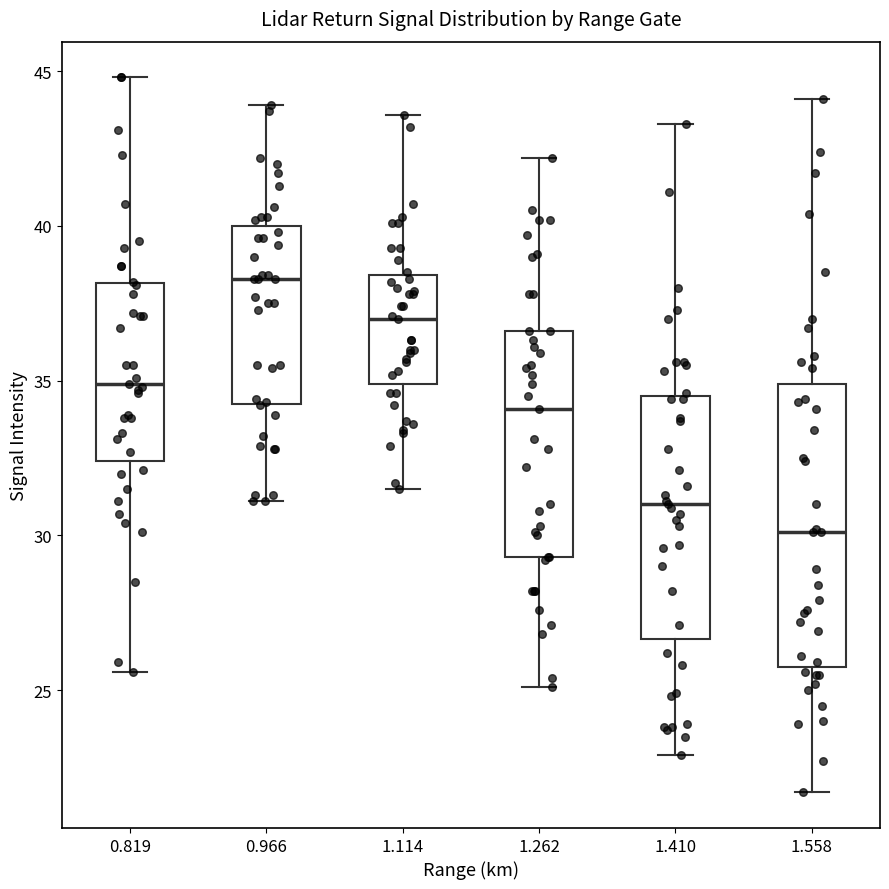

Reading left to right, transcribe this box plot: for each box, give where its median line is, the range the box spans, and where its two whiskers end, as read against the y-axis. The values are not printed on the chart, so give them approximately, as read against the axis.

0.819: median 35.0, box 32.5 to 38.0, whiskers 25.5 to 45.0
0.966: median 38.5, box 34.5 to 40.0, whiskers 31.0 to 44.0
1.114: median 37.0, box 35.0 to 38.5, whiskers 31.5 to 43.5
1.262: median 34.0, box 29.5 to 36.5, whiskers 25.0 to 42.0
1.410: median 31.0, box 26.5 to 34.5, whiskers 23.0 to 43.5
1.558: median 30.0, box 26.0 to 35.0, whiskers 21.5 to 44.0